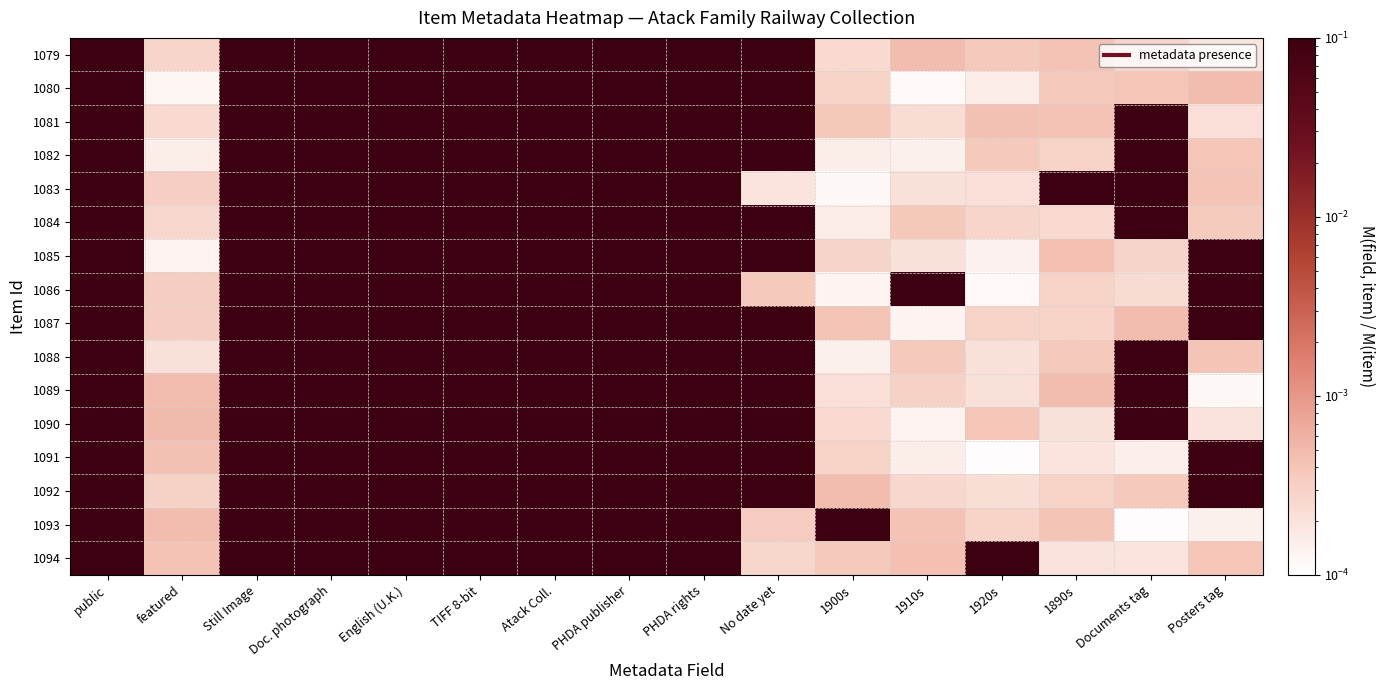

Which label corresponds to the smallest value in the chart?

1920s